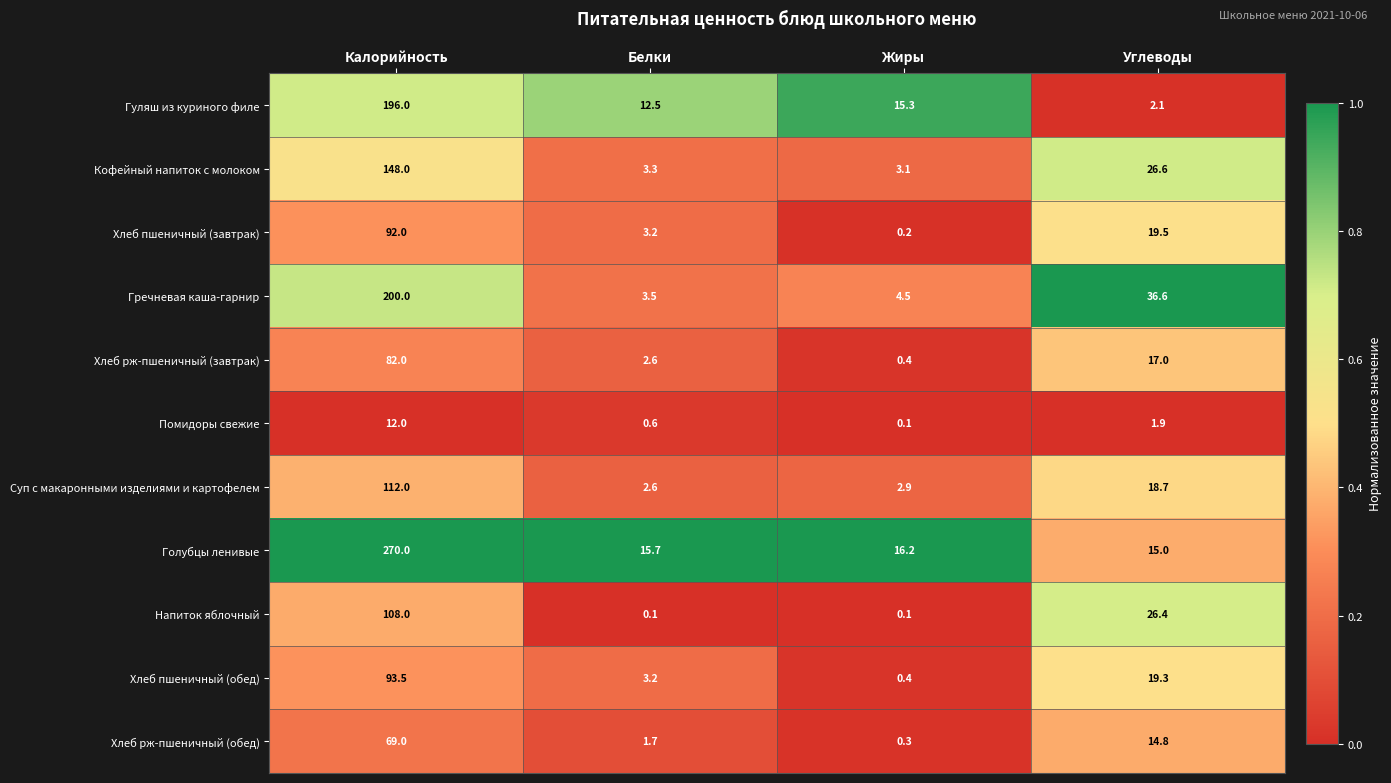

What is the difference between the second highest and minimum values in the Хлеб рж-пшеничный (обед) series?

14.5